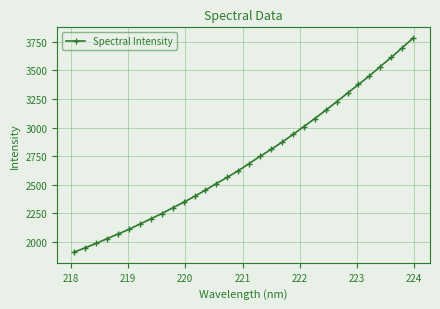

Reading left to right, what are all the values shown in this chart?

1909.9	1947.3	1985.4	2027.8	2067.7	2108.8	2155.0	2200.9	2247.1	2297.2	2345.9	2397.3	2452.7	2509.7	2564.8	2622.1	2684.9	2748.9	2808.3	2871.7	2939.3	3008.8	3078.4	3151.1	3225.6	3301.6	3376.8	3452.1	3534.2	3614.2	3697.5	3783.3